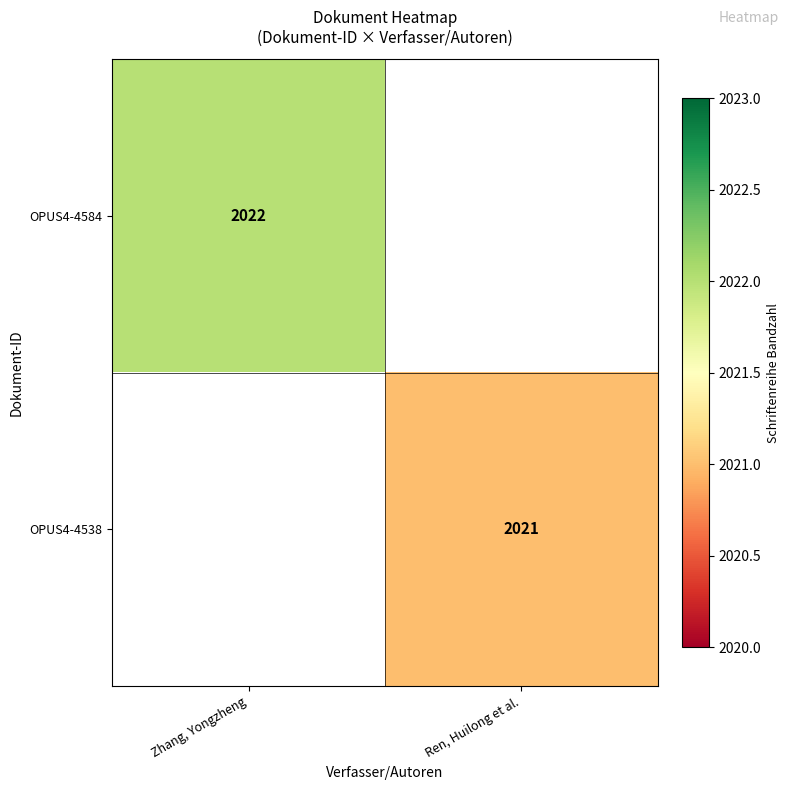

What is the maximum value shown in the chart?

2022.0